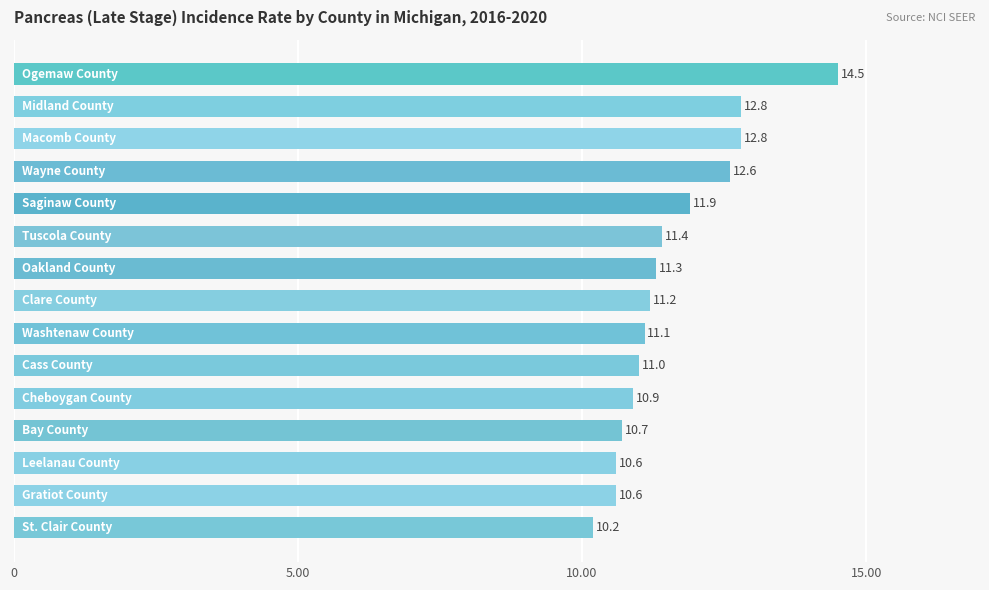

What is the average value?

11.6